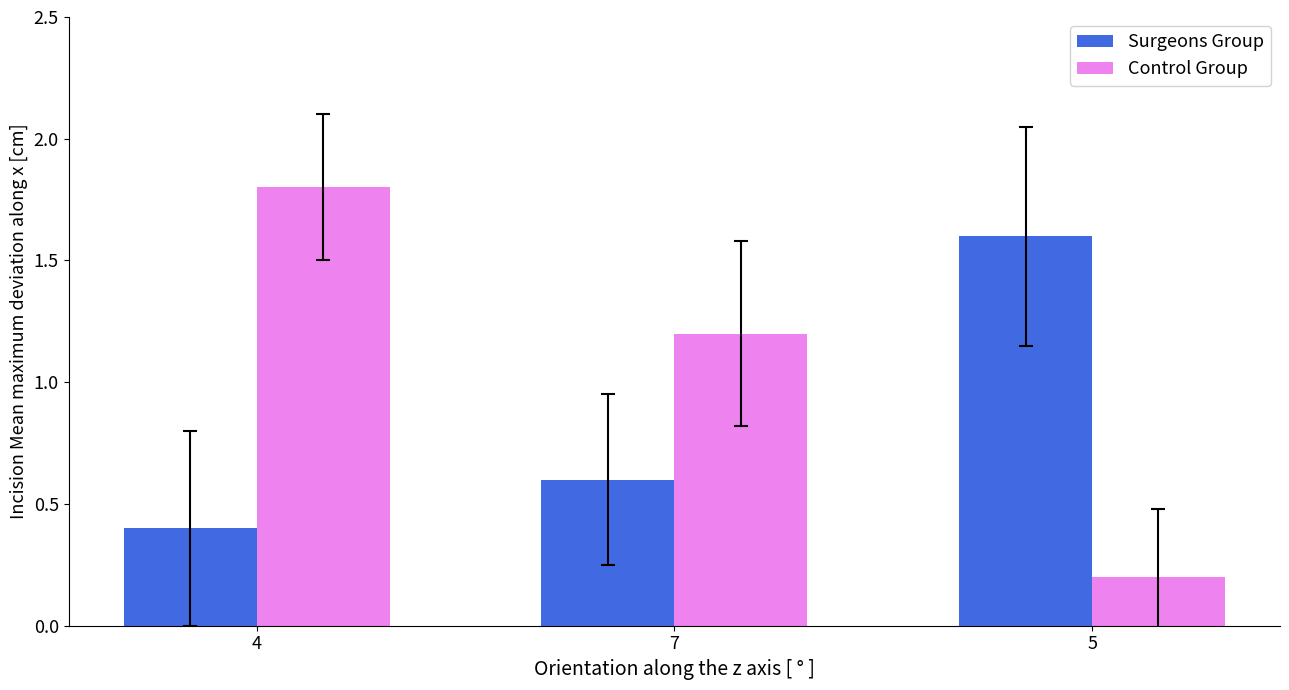

How many Control Group values are between 0 and 1?

1